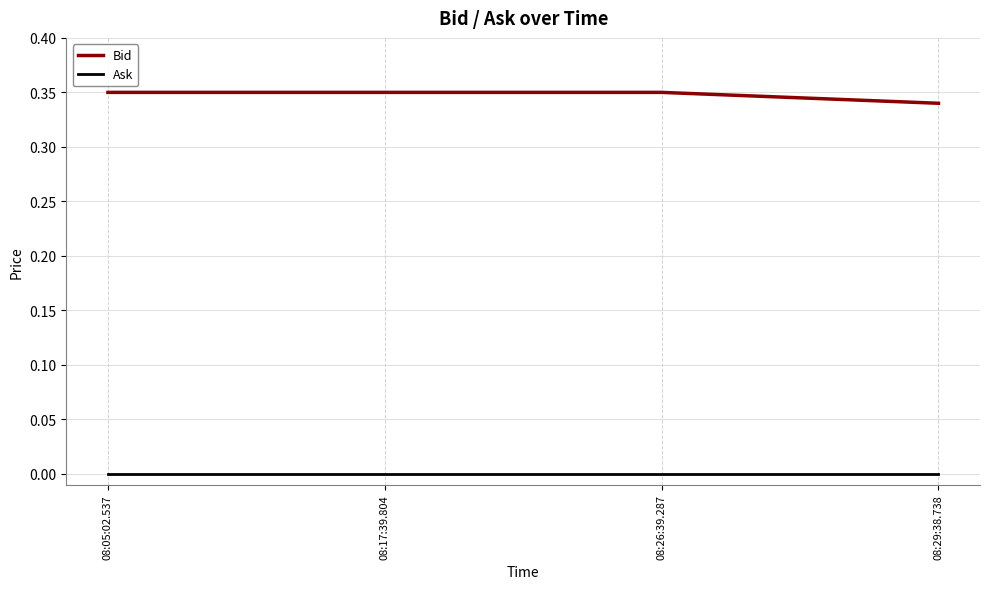

True or false: Ask and Bid intersect in this chart.

False